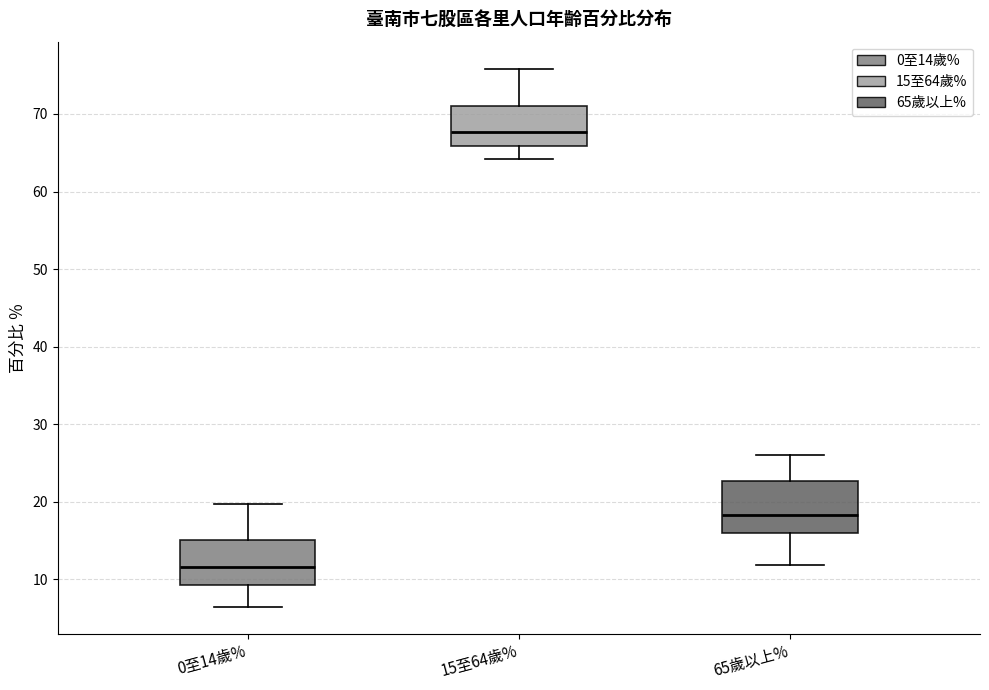

Reading left to right, read every box against the y-axis: the position of its median line, the range the box covers, and the ends of its whiskers. The values are not printed on the chart, so give them approximately, as read against the axis.

0至14歲%: median 12, box 9 to 15, whiskers 6 to 20
15至64歲%: median 68, box 66 to 71, whiskers 64 to 76
65歲以上%: median 18, box 16 to 23, whiskers 12 to 26